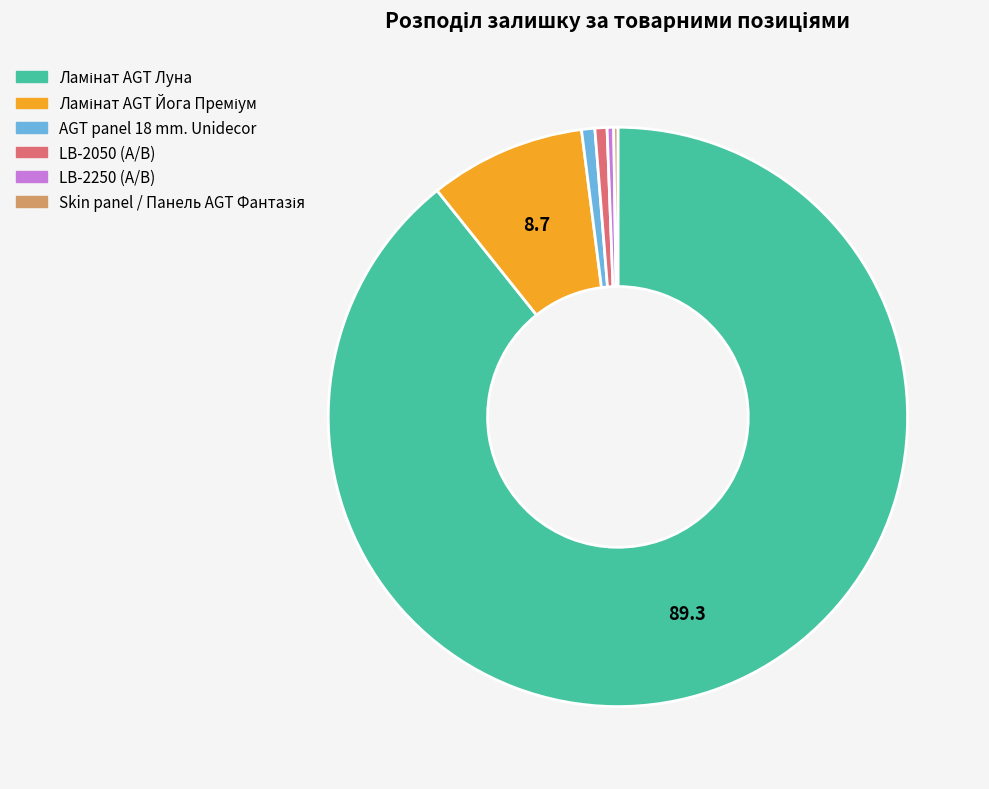

Is there any slice that represents more than half of the pie?

Yes